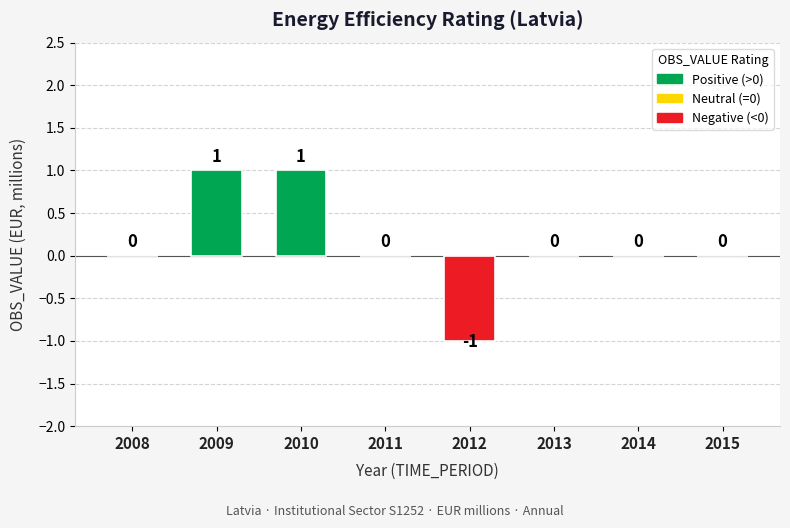

Is it true that the value at 2008 is 0?

True